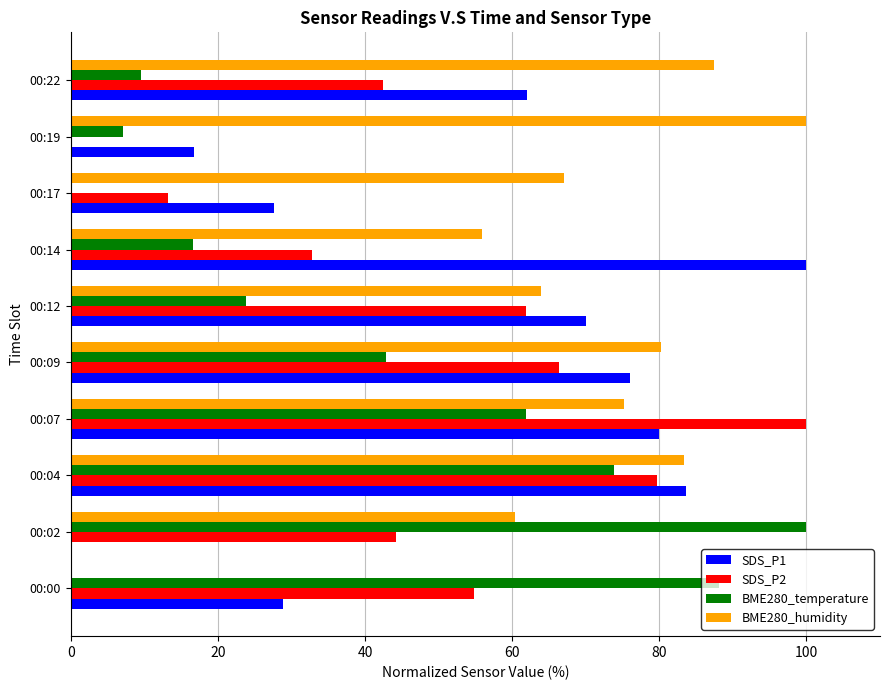

What is the maximum value shown in the chart?

100.0